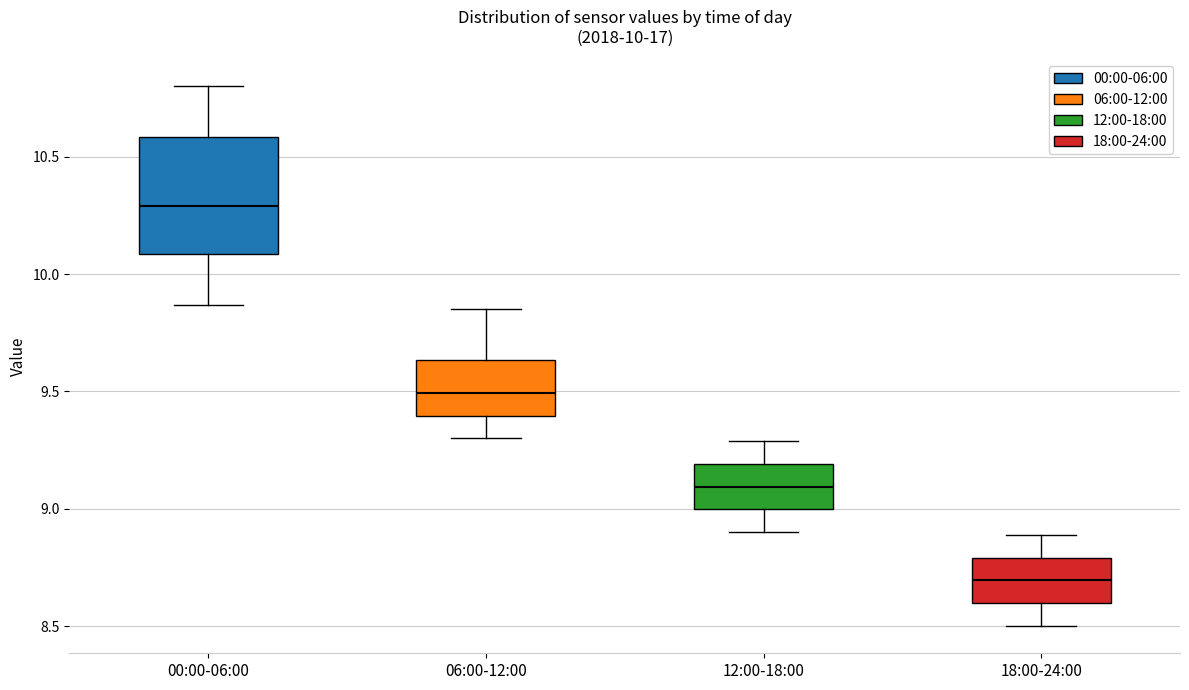

Which box is the tallest, from its lower edge to its upper edge?

00:00-06:00